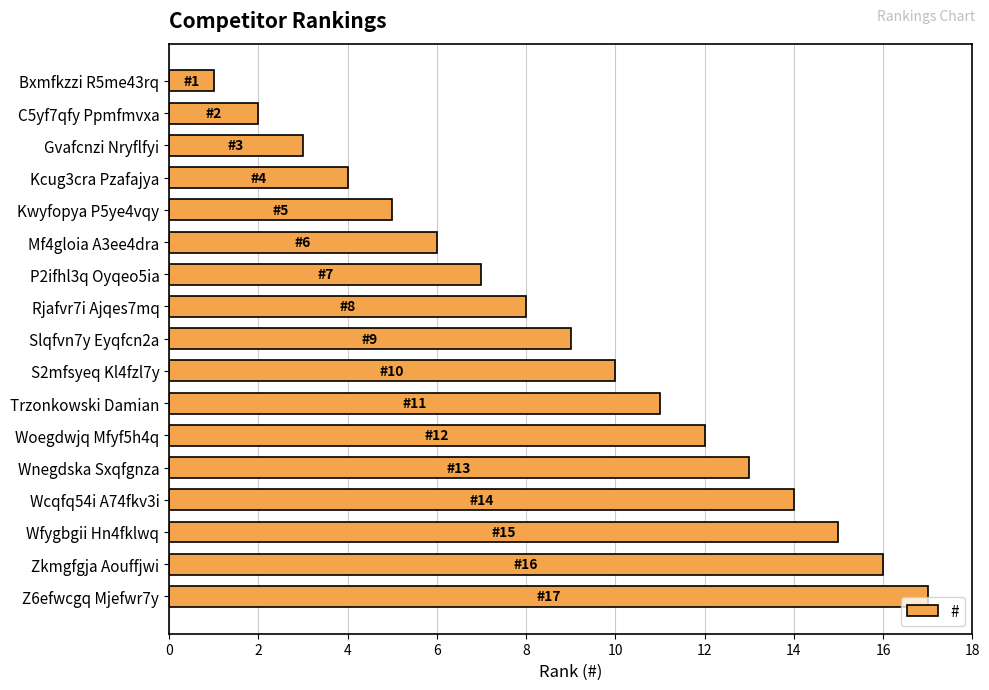

Which has a higher value, Z6efwcgq Mjefwr7y or Kwyfopya P5ye4vqy?

Z6efwcgq Mjefwr7y